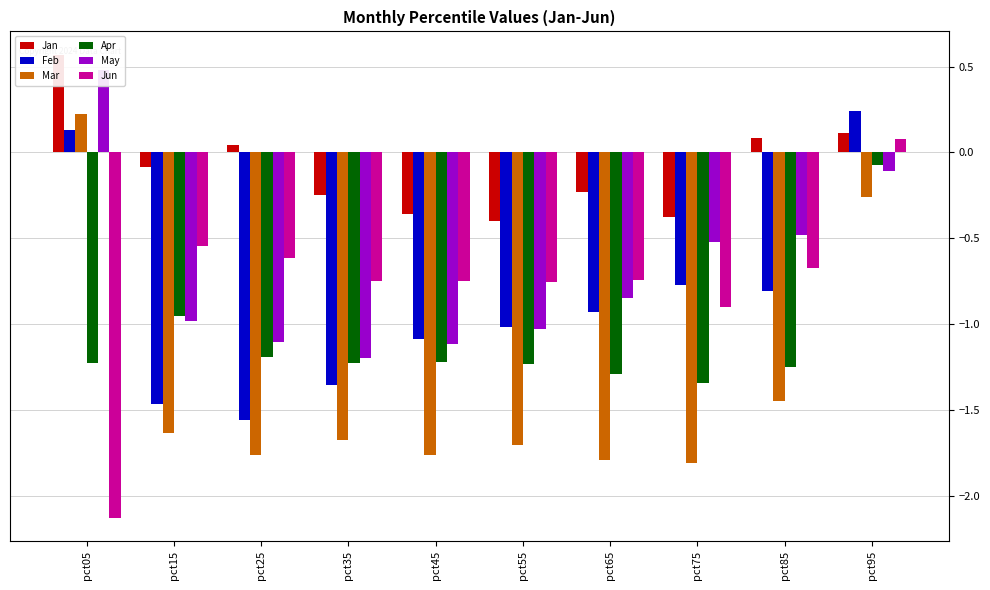

What is the difference between the highest and lowest values at pct15?

1.5